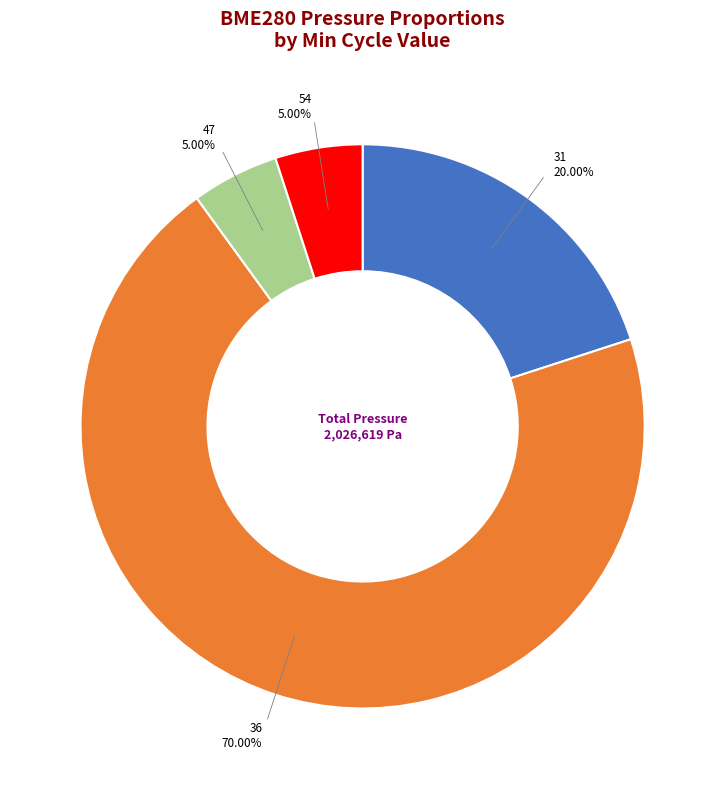

Which category has the biggest portion of the pie?

36